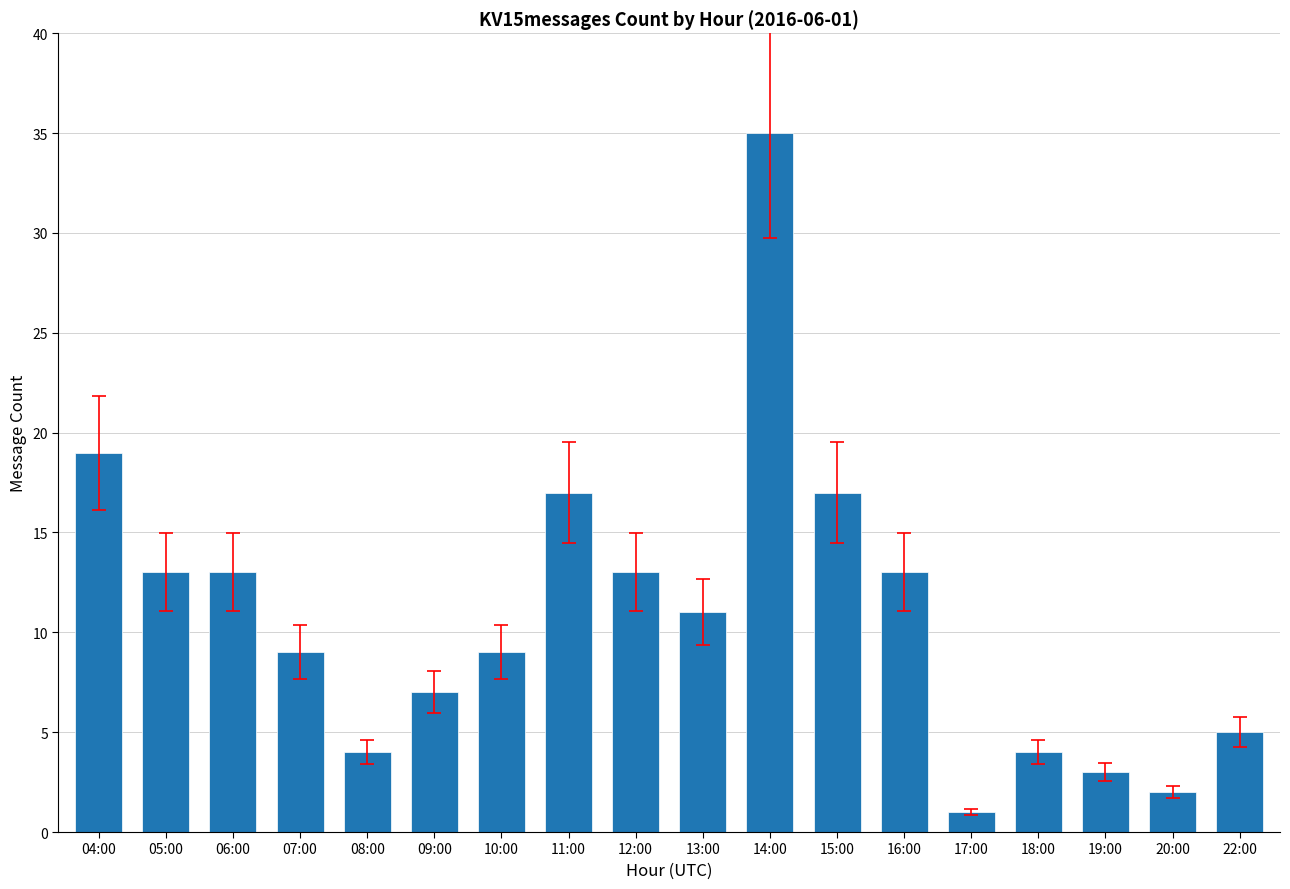

What is the value of the 13th bar from the left?

13